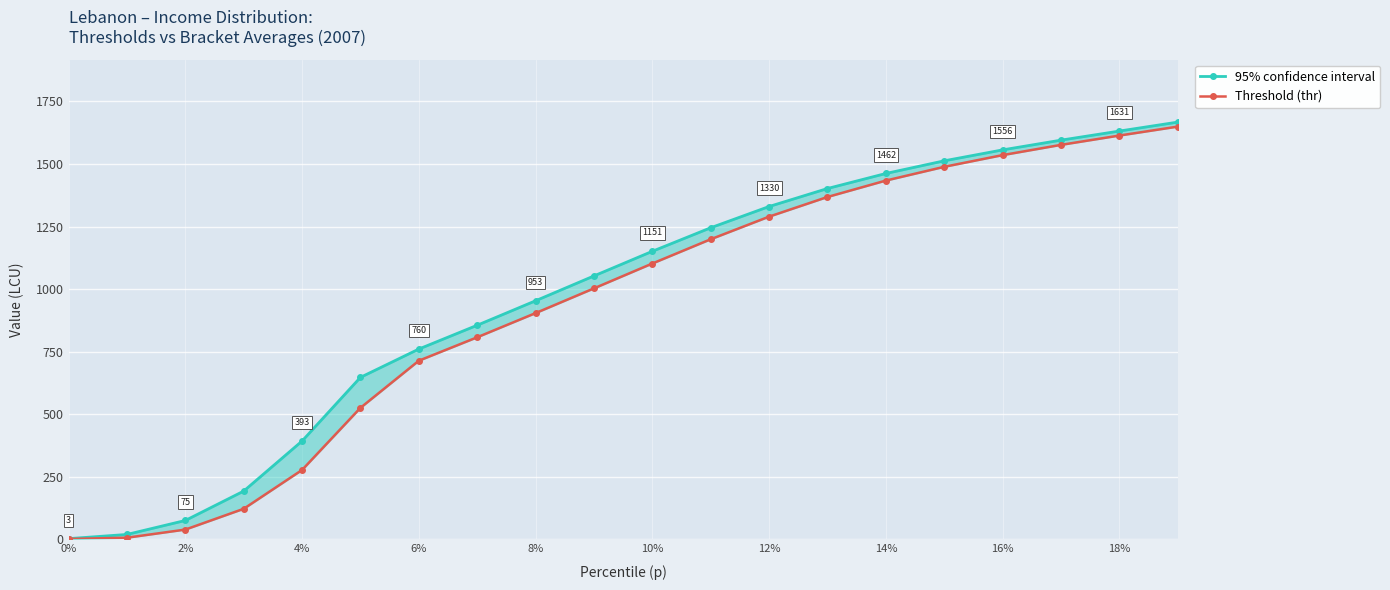

How many values in the 95% confidence interval series are below 1150?

10